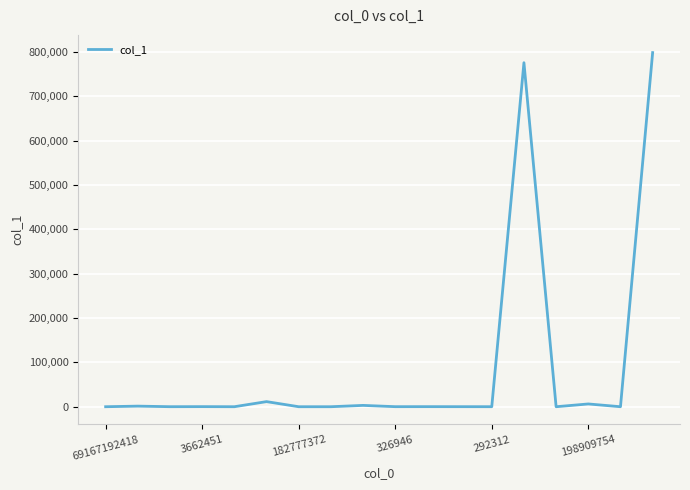

What is the maximum value shown in the chart?

798409